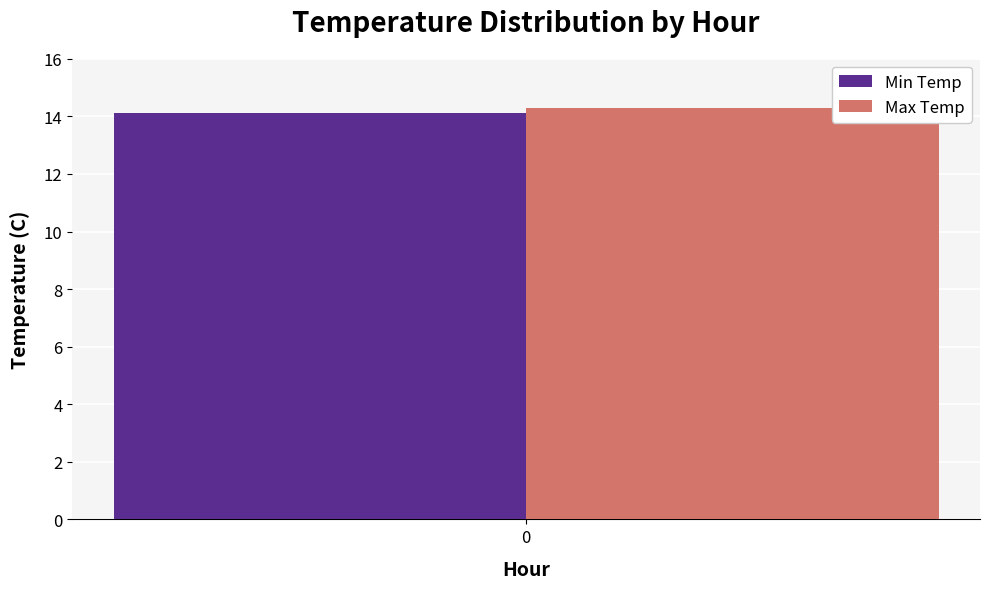

The Max Temp series shows 24.9 at 0. True or false?

False